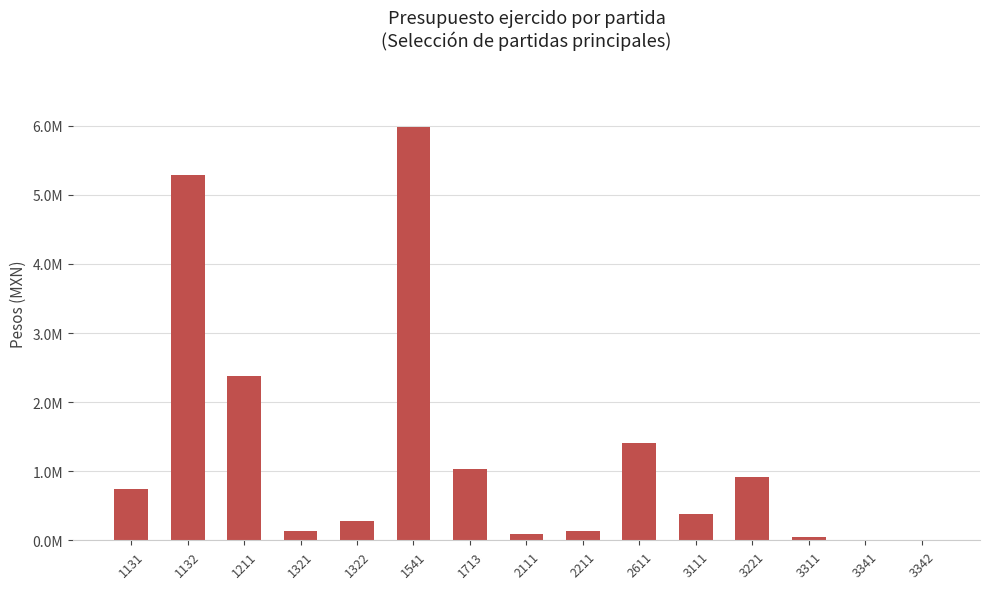

What is the change in value from 1713 to 2611?

+372915.9